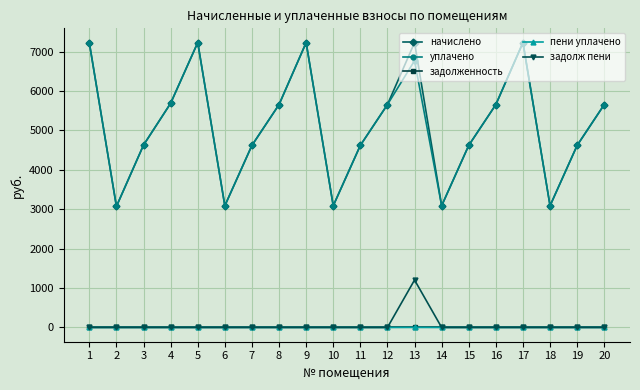

What is the maximum value shown in the chart?

7228.6